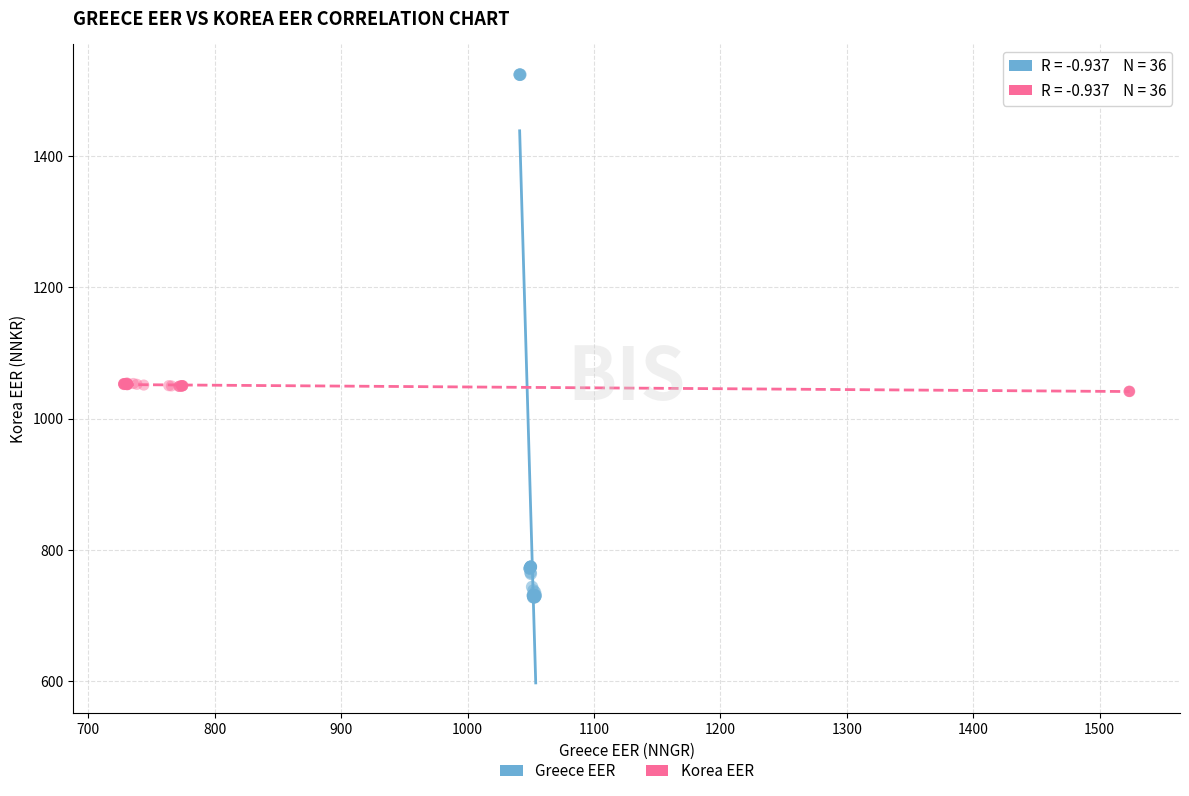

Which series has the largest Y range (max minus min)?

Greece EER